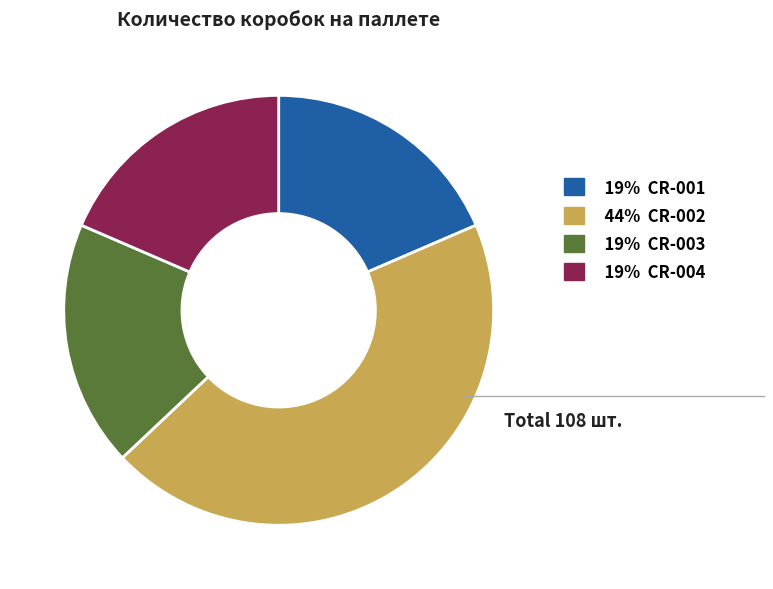

How many segments does this pie chart have?

4